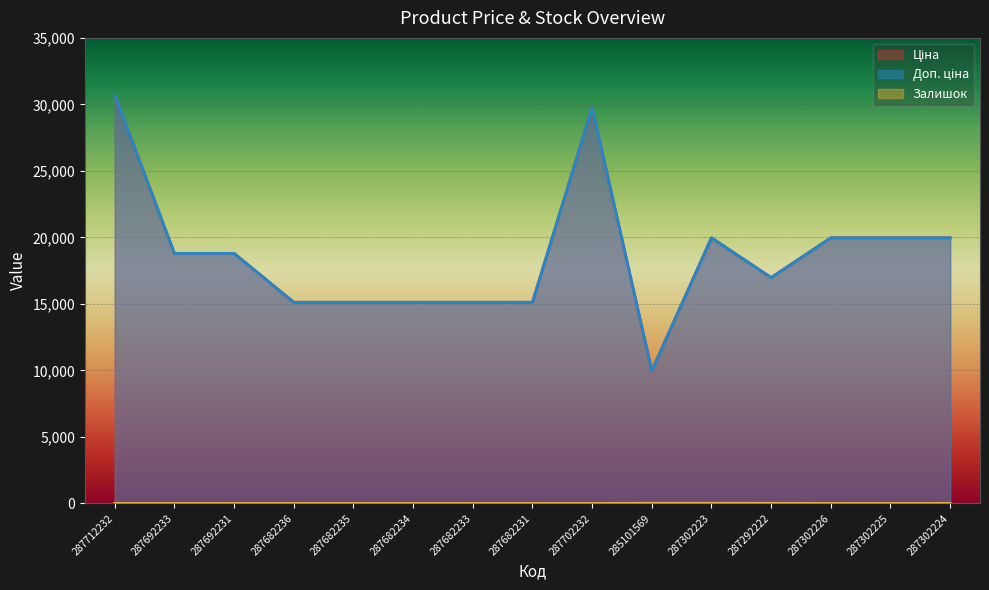

Where is the first local minimum for Залишок?

287302225